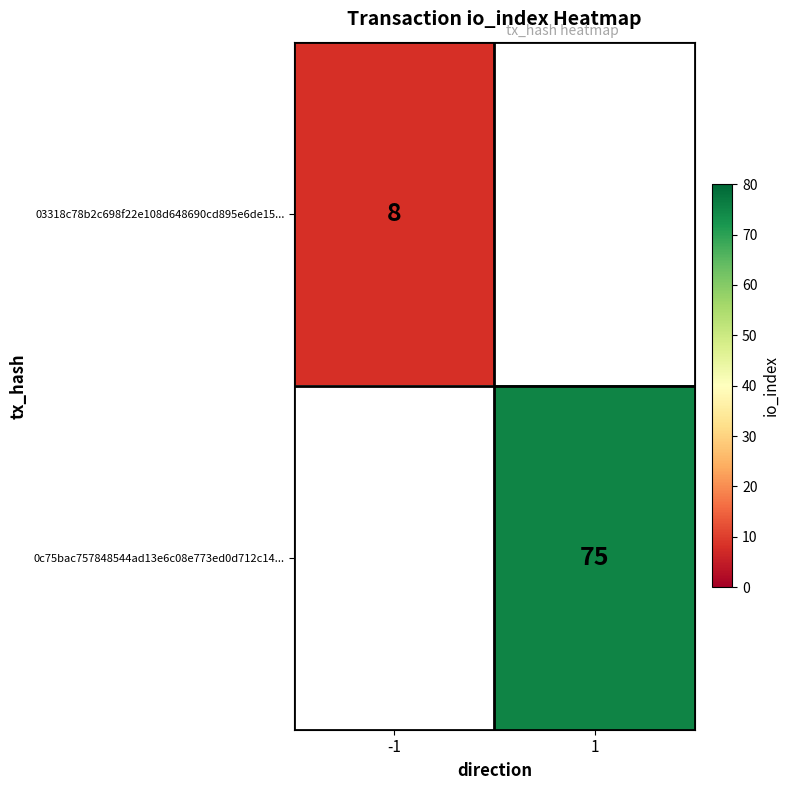

Which label corresponds to the largest value in the chart?

1